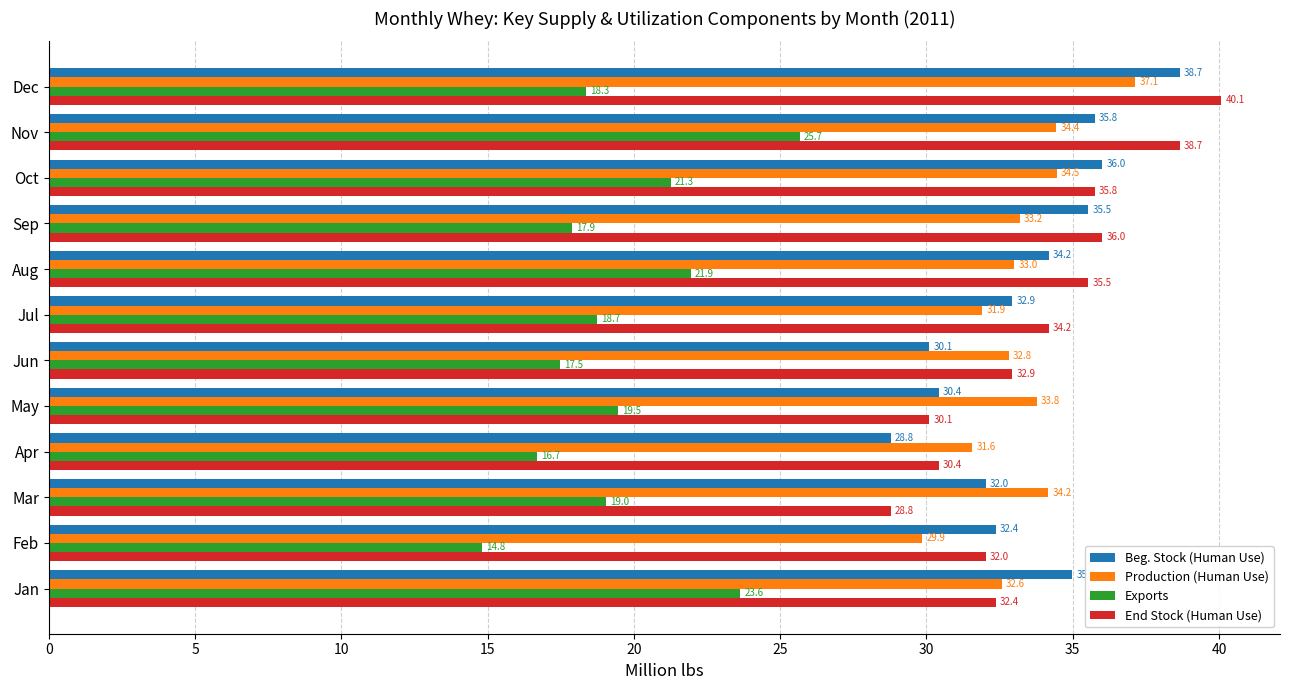

Count the number of data series in this chart.

4